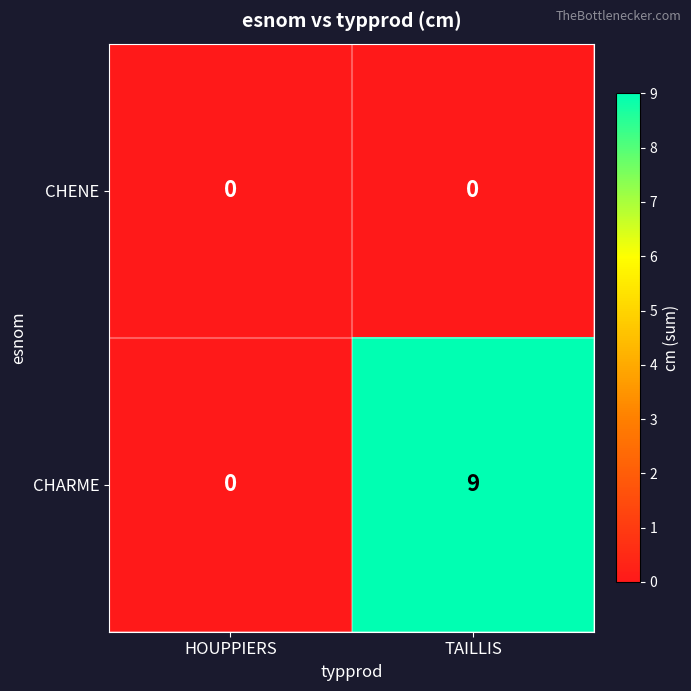

What is the difference between the maximum and minimum values in the CHARME series?

9